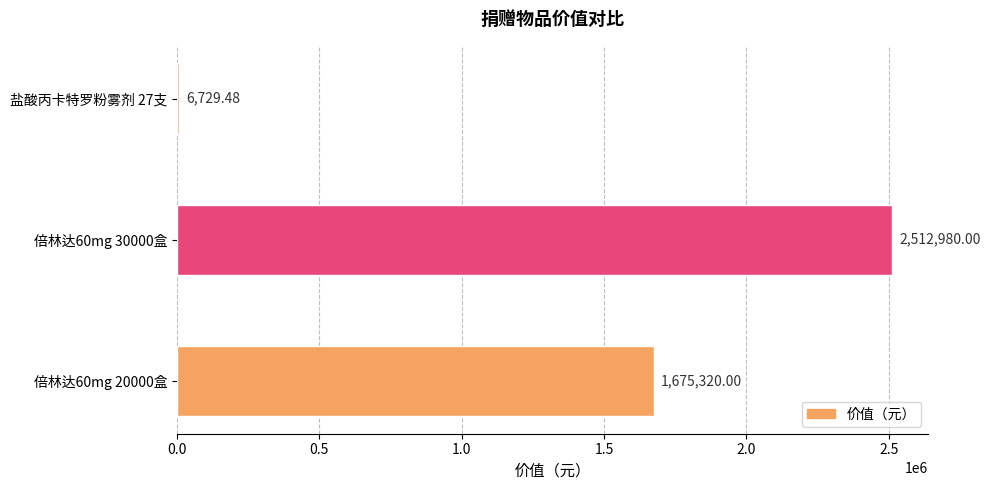

Count the number of data series in this chart.

1